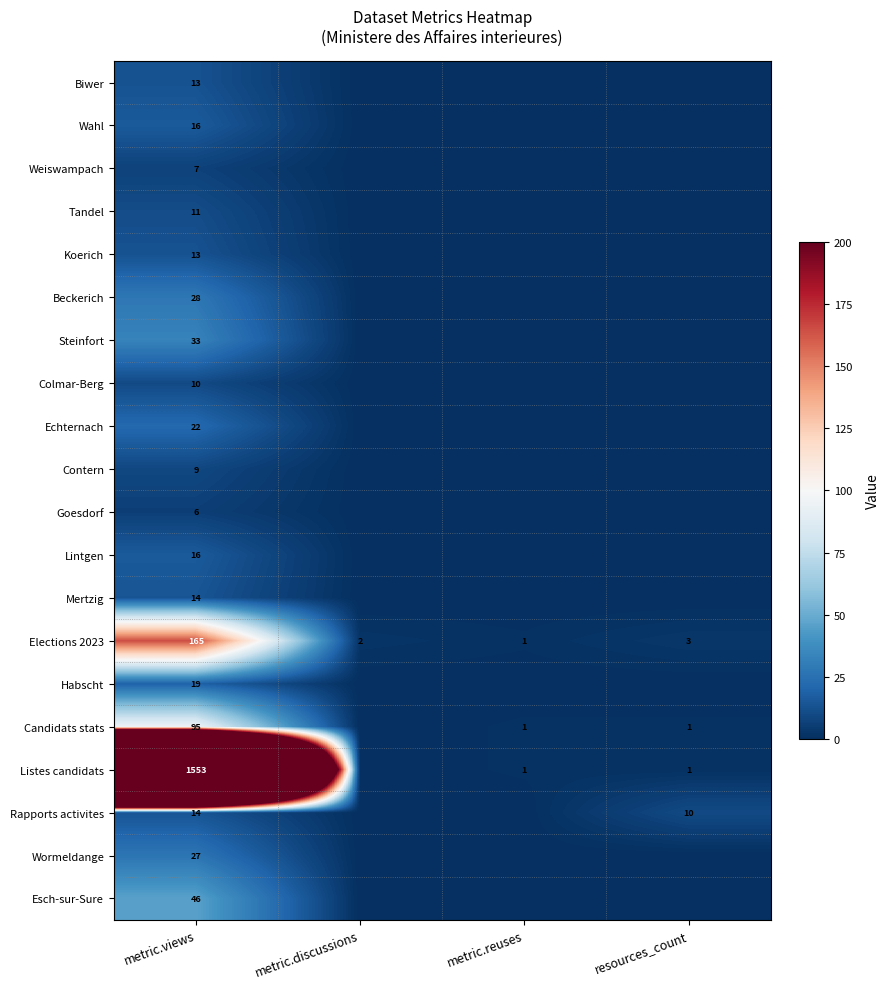

What is the total value across all series at metric.views?

2117